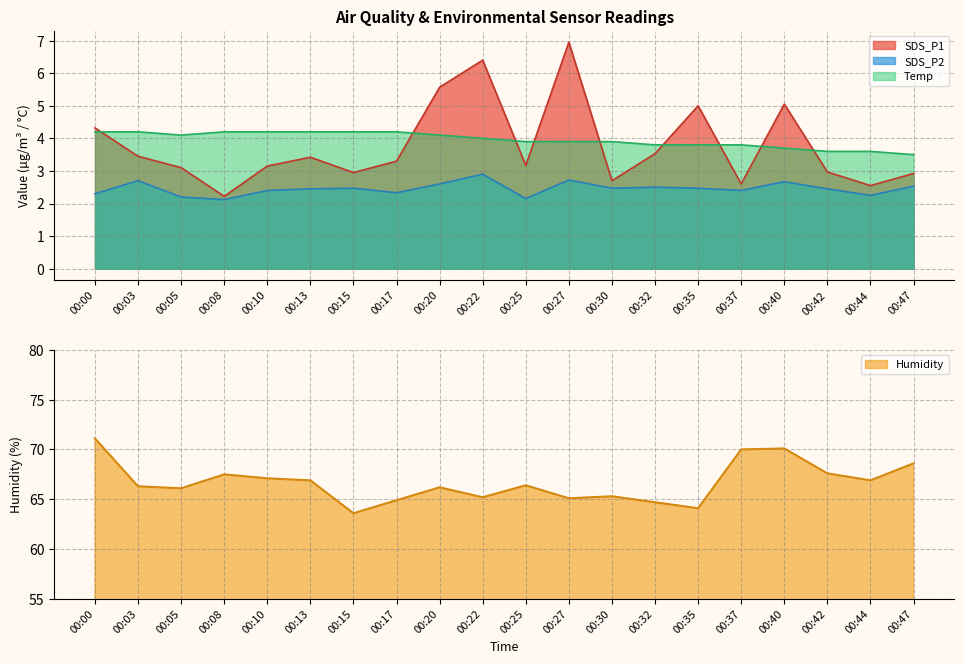

Where is SDS_P1 nearest to the value 4?

00:00